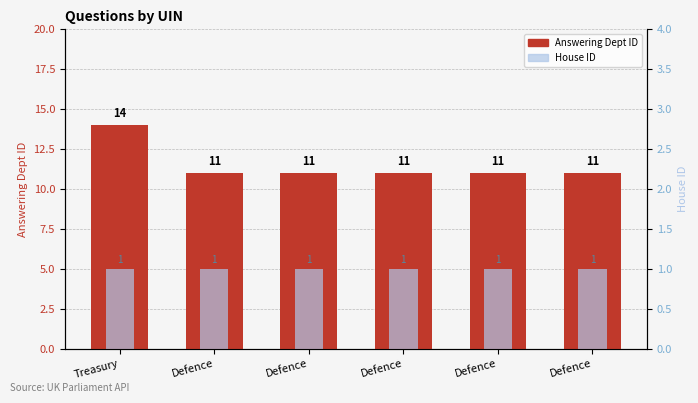

Between Defence and Defence, which series saw the biggest shift?

Answering Dept ID